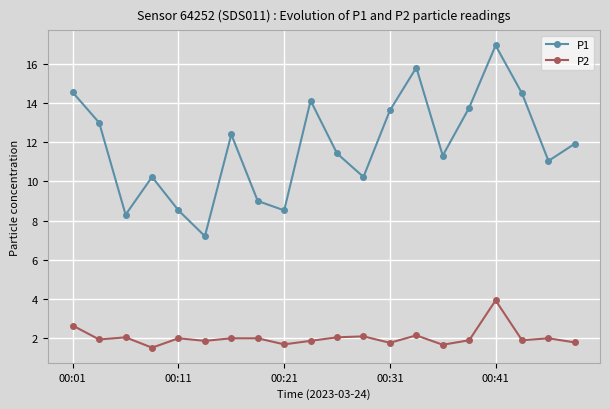

Which series has the largest total across all categories?

P1